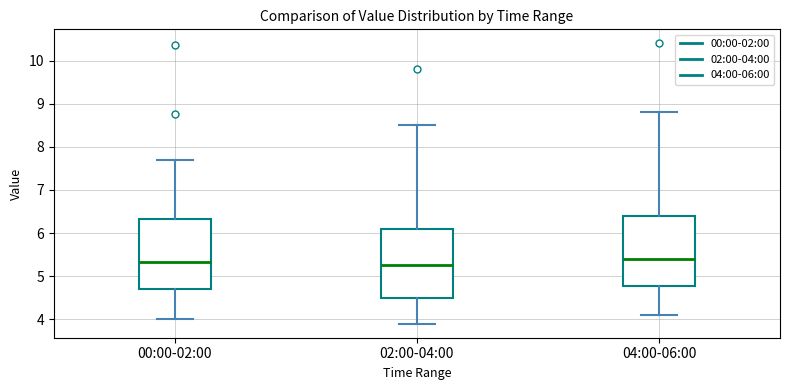

Where is the lower edge of the box for 02:00-04:00 on the y-axis? The values are not printed on the chart, so give them approximately, as read against the axis.

4.5